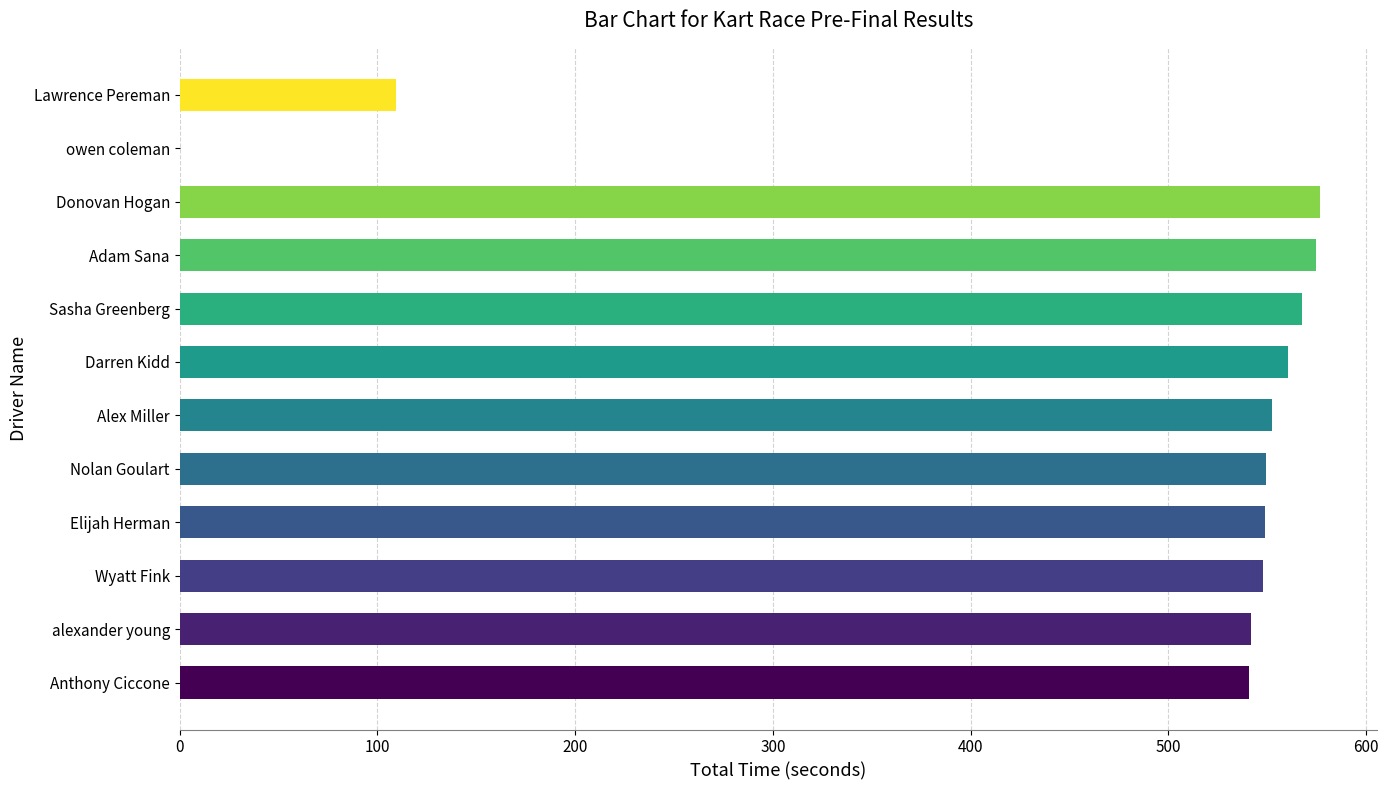

The chart shows a value of 363.3 at Anthony Ciccone. True or false?

False